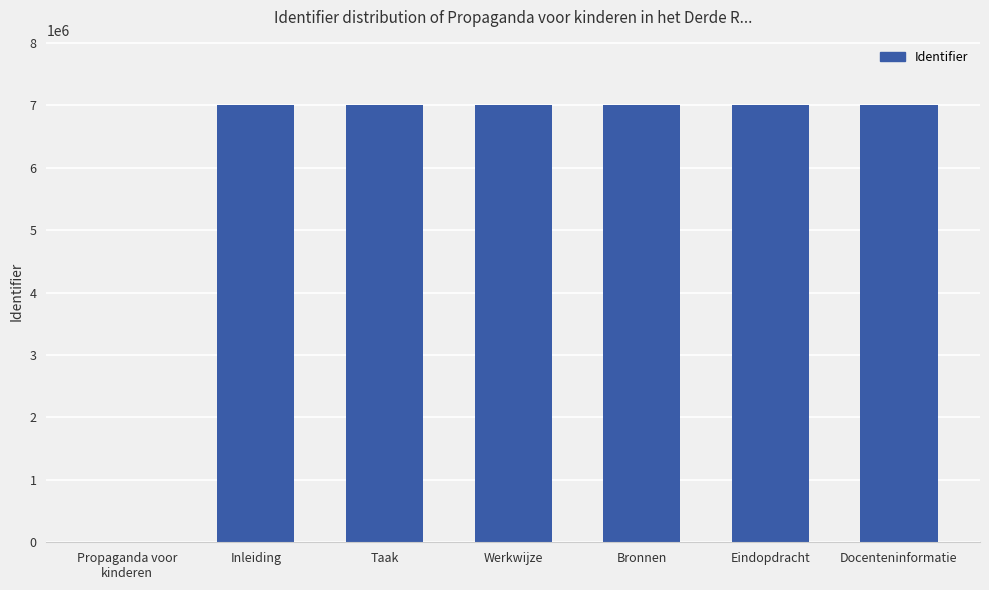

Is it true that the value at Werkwijze is 2066127?

False